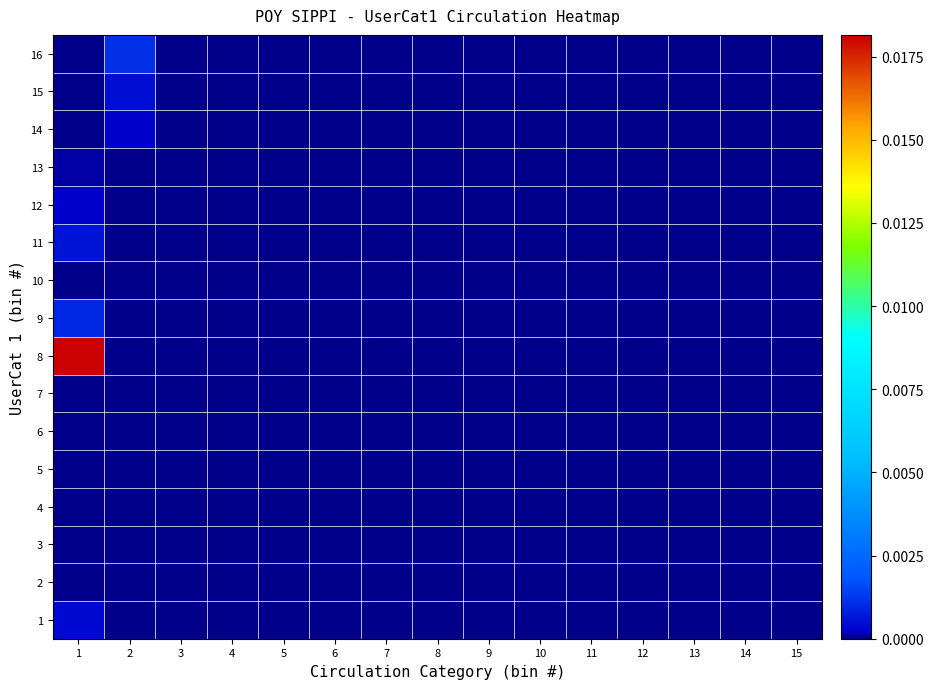

At how many categories does at least one series exceed 0?

2